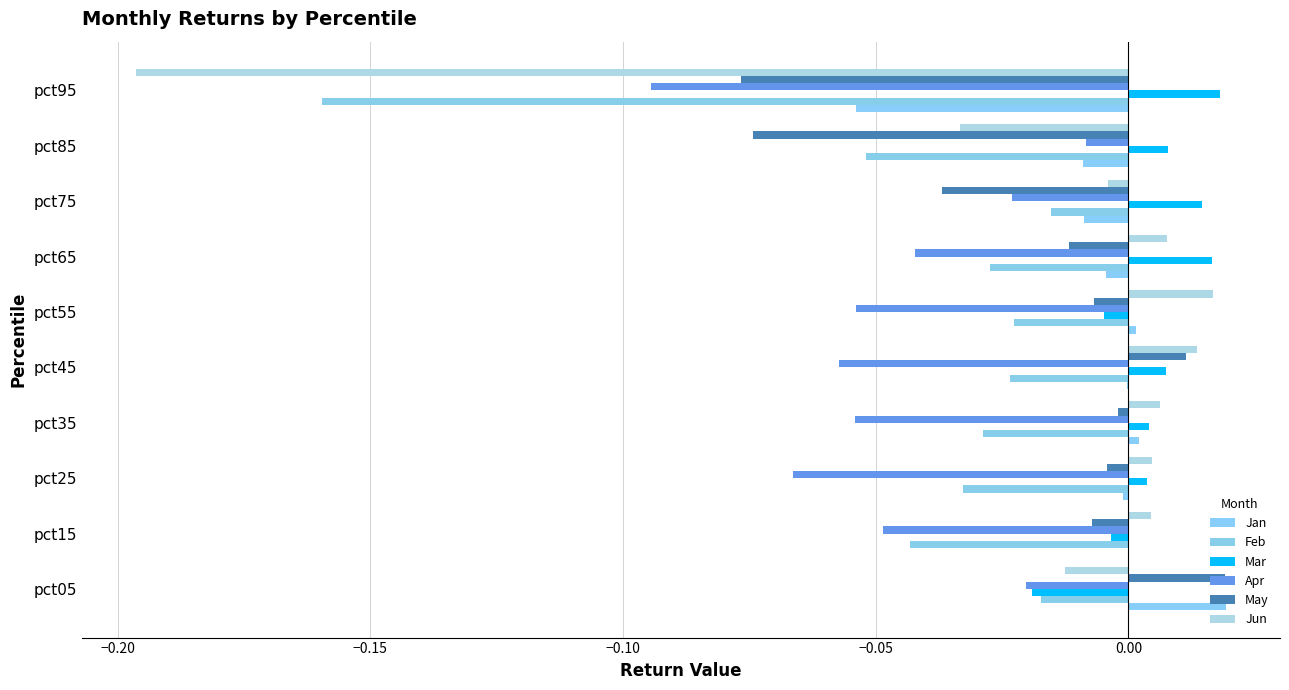

What is the sum of all Jan values?

-0.1